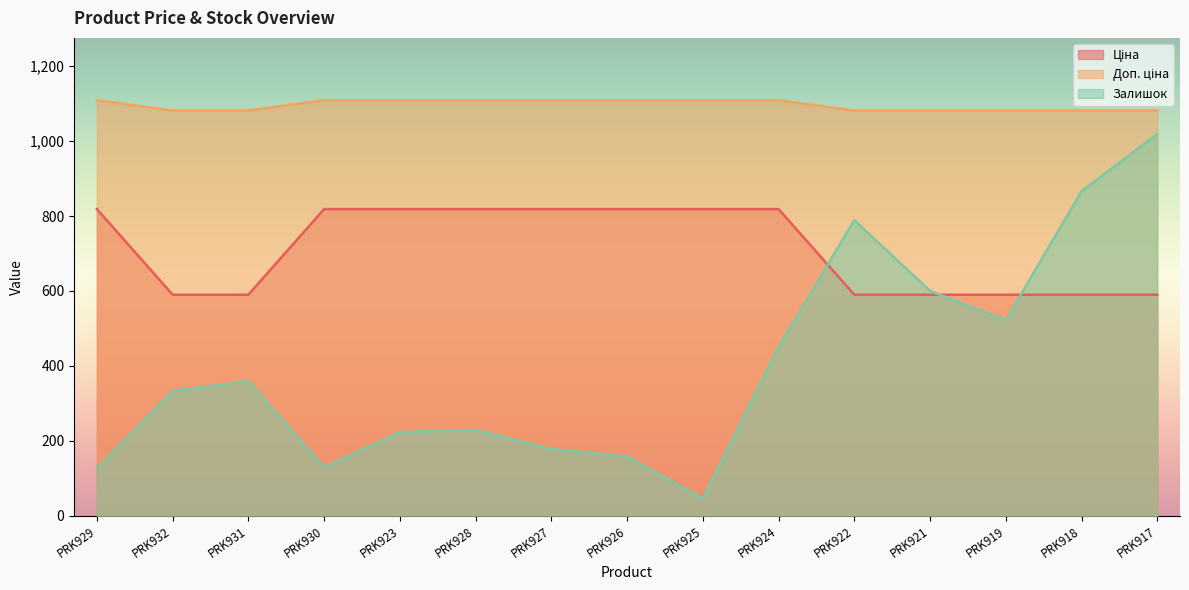

How many distinct data groups are displayed?

3